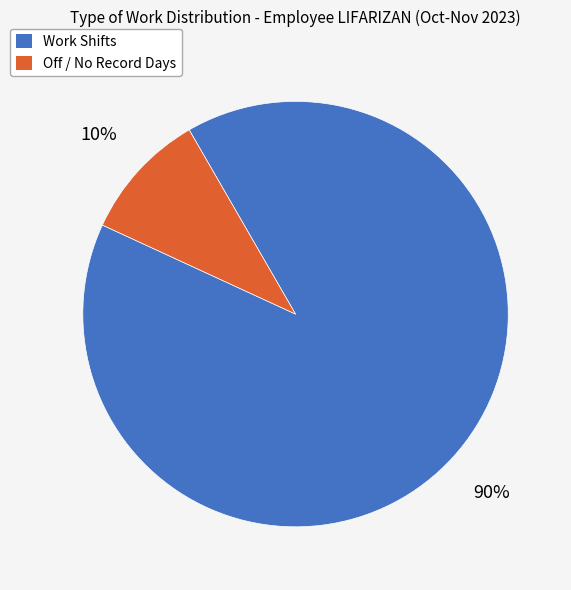

Is there any slice that represents more than half of the pie?

Yes